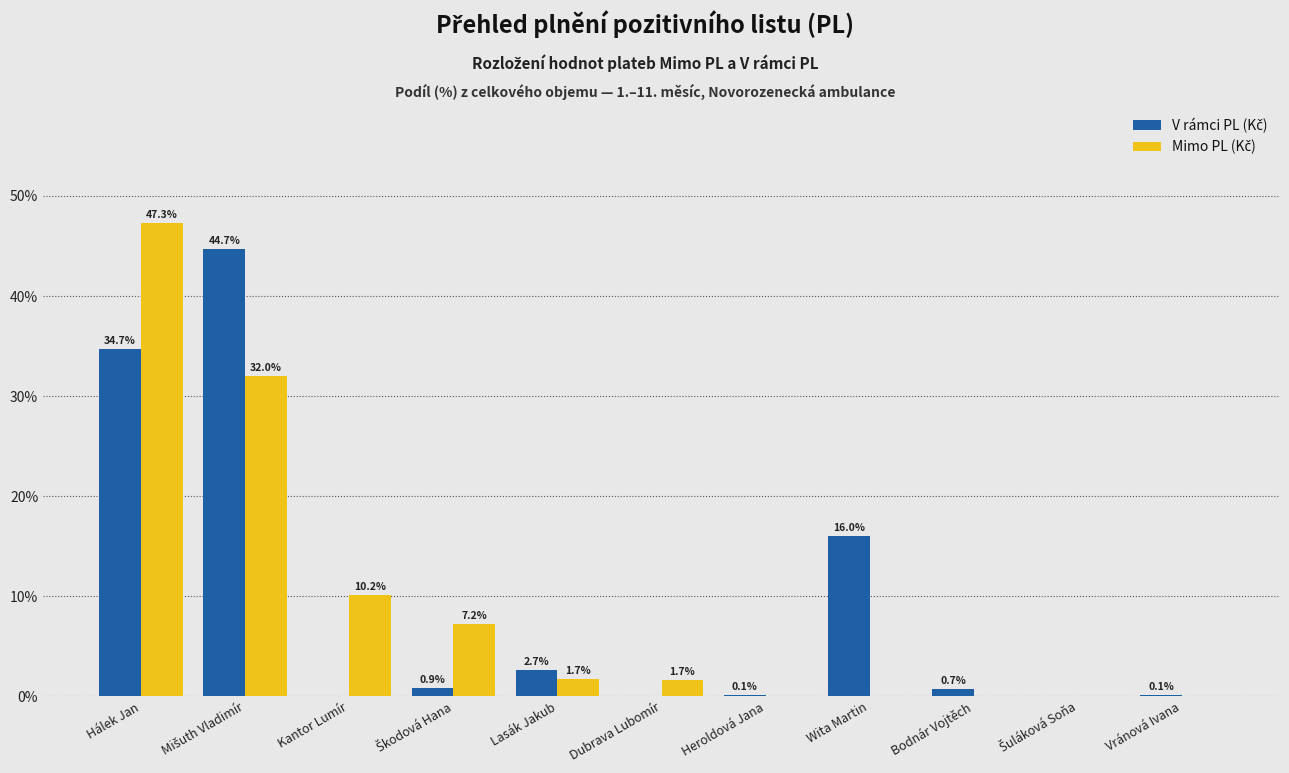

At which category is the sum across all series the highest?

Hálek Jan